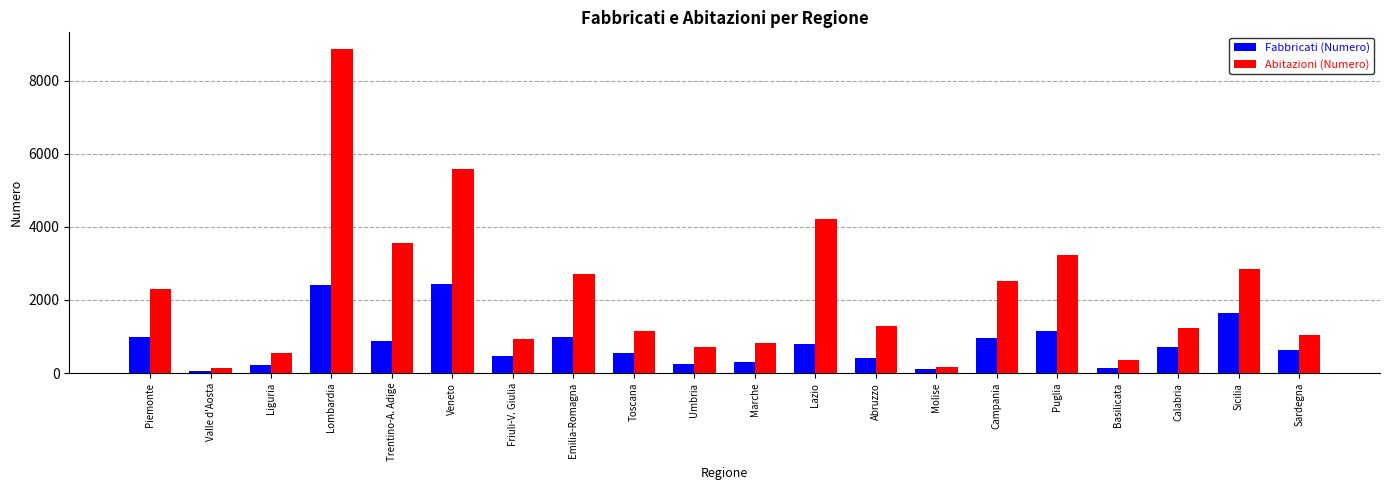

What position from the right is Lazio?

9